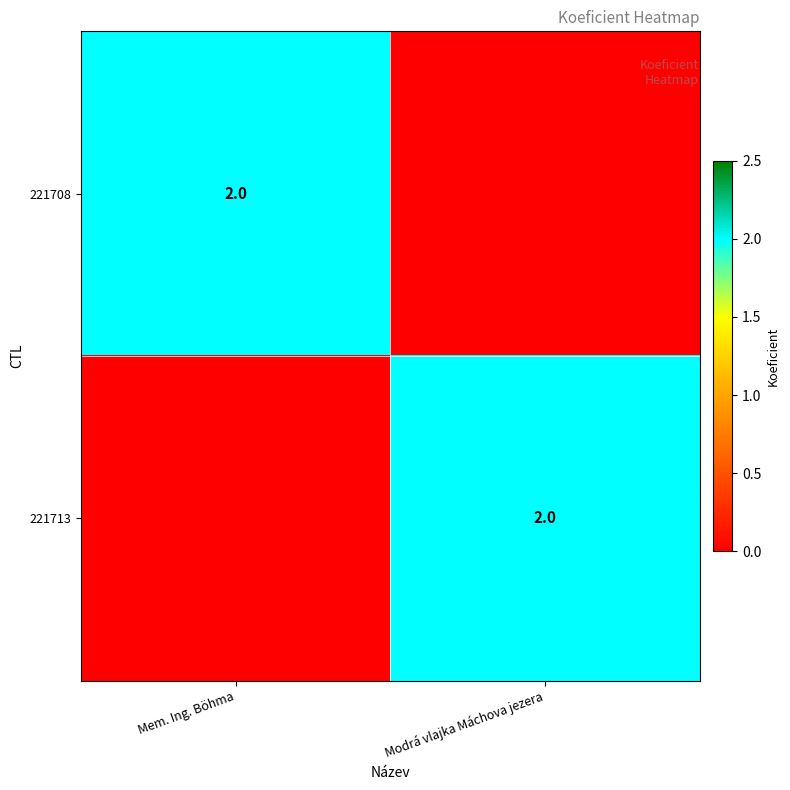

True or false: 221713 has a value of 3 at Modrá vlajka Máchova jezera.

False